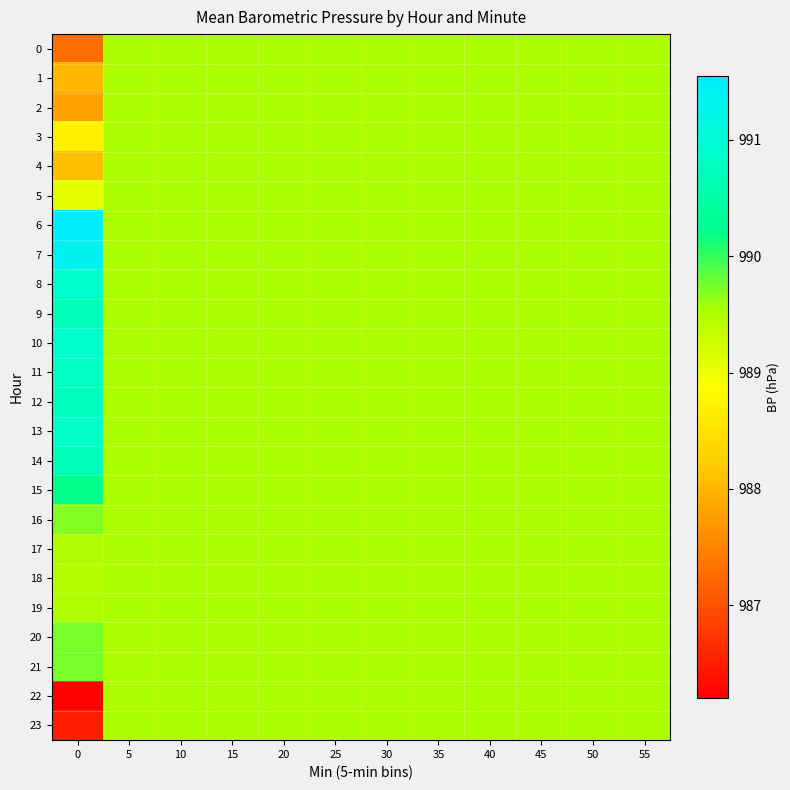

Reading right to left, extract all data points from this chart.

0: 55=989.5	50=989.5	45=989.5	40=989.5	35=989.5	30=989.5	25=989.5	20=989.5	15=989.5	10=989.5	5=989.5	0=987.3
1: 55=989.5	50=989.5	45=989.5	40=989.5	35=989.5	30=989.5	25=989.5	20=989.5	15=989.5	10=989.5	5=989.5	0=988.0
2: 55=989.5	50=989.5	45=989.5	40=989.5	35=989.5	30=989.5	25=989.5	20=989.5	15=989.5	10=989.5	5=989.5	0=987.8
3: 55=989.5	50=989.5	45=989.5	40=989.5	35=989.5	30=989.5	25=989.5	20=989.5	15=989.5	10=989.5	5=989.5	0=988.7
4: 55=989.5	50=989.5	45=989.5	40=989.5	35=989.5	30=989.5	25=989.5	20=989.5	15=989.5	10=989.5	5=989.5	0=988.1
5: 55=989.5	50=989.5	45=989.5	40=989.5	35=989.5	30=989.5	25=989.5	20=989.5	15=989.5	10=989.5	5=989.5	0=989.1
6: 55=989.5	50=989.5	45=989.5	40=989.5	35=989.5	30=989.5	25=989.5	20=989.5	15=989.5	10=989.5	5=989.5	0=991.5
7: 55=989.5	50=989.5	45=989.5	40=989.5	35=989.5	30=989.5	25=989.5	20=989.5	15=989.5	10=989.5	5=989.5	0=991.3
8: 55=989.5	50=989.5	45=989.5	40=989.5	35=989.5	30=989.5	25=989.5	20=989.5	15=989.5	10=989.5	5=989.5	0=990.9
9: 55=989.5	50=989.5	45=989.5	40=989.5	35=989.5	30=989.5	25=989.5	20=989.5	15=989.5	10=989.5	5=989.5	0=990.7
10: 55=989.5	50=989.5	45=989.5	40=989.5	35=989.5	30=989.5	25=989.5	20=989.5	15=989.5	10=989.5	5=989.5	0=990.9
11: 55=989.5	50=989.5	45=989.5	40=989.5	35=989.5	30=989.5	25=989.5	20=989.5	15=989.5	10=989.5	5=989.5	0=990.8
12: 55=989.5	50=989.5	45=989.5	40=989.5	35=989.5	30=989.5	25=989.5	20=989.5	15=989.5	10=989.5	5=989.5	0=990.8
13: 55=989.5	50=989.5	45=989.5	40=989.5	35=989.5	30=989.5	25=989.5	20=989.5	15=989.5	10=989.5	5=989.5	0=990.9
14: 55=989.5	50=989.5	45=989.5	40=989.5	35=989.5	30=989.5	25=989.5	20=989.5	15=989.5	10=989.5	5=989.5	0=990.7
15: 55=989.5	50=989.5	45=989.5	40=989.5	35=989.5	30=989.5	25=989.5	20=989.5	15=989.5	10=989.5	5=989.5	0=990.2
16: 55=989.5	50=989.5	45=989.5	40=989.5	35=989.5	30=989.5	25=989.5	20=989.5	15=989.5	10=989.5	5=989.5	0=989.7
17: 55=989.5	50=989.5	45=989.5	40=989.5	35=989.5	30=989.5	25=989.5	20=989.5	15=989.5	10=989.5	5=989.5	0=989.5
18: 55=989.5	50=989.5	45=989.5	40=989.5	35=989.5	30=989.5	25=989.5	20=989.5	15=989.5	10=989.5	5=989.5	0=989.5
19: 55=989.5	50=989.5	45=989.5	40=989.5	35=989.5	30=989.5	25=989.5	20=989.5	15=989.5	10=989.5	5=989.5	0=989.5
20: 55=989.5	50=989.5	45=989.5	40=989.5	35=989.5	30=989.5	25=989.5	20=989.5	15=989.5	10=989.5	5=989.5	0=989.8
21: 55=989.5	50=989.5	45=989.5	40=989.5	35=989.5	30=989.5	25=989.5	20=989.5	15=989.5	10=989.5	5=989.5	0=989.8
22: 55=989.5	50=989.5	45=989.5	40=989.5	35=989.5	30=989.5	25=989.5	20=989.5	15=989.5	10=989.5	5=989.5	0=986.2
23: 55=989.5	50=989.5	45=989.5	40=989.5	35=989.5	30=989.5	25=989.5	20=989.5	15=989.5	10=989.5	5=989.5	0=986.5